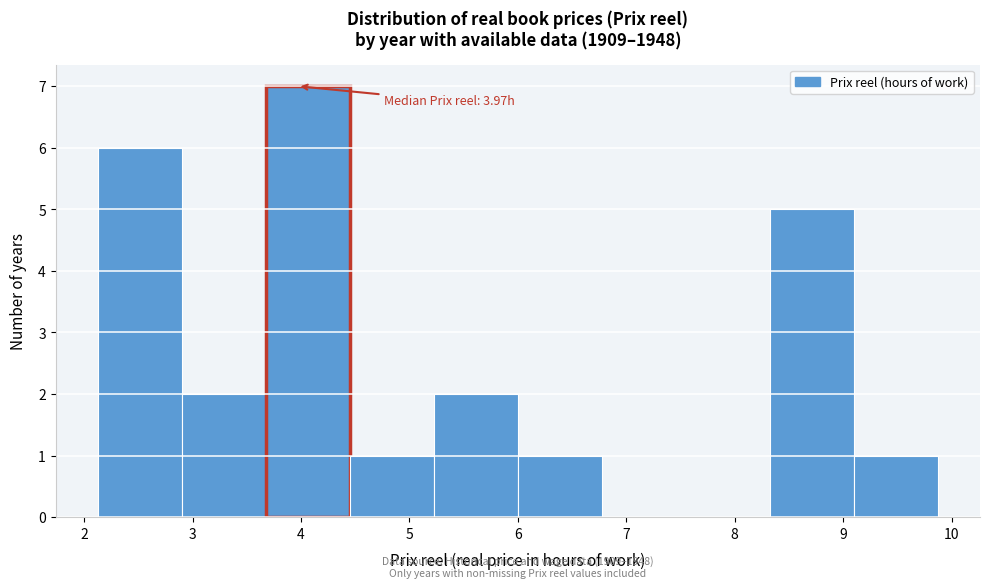

Which range on the x-axis has the tallest bar?

3.7 to 4.4